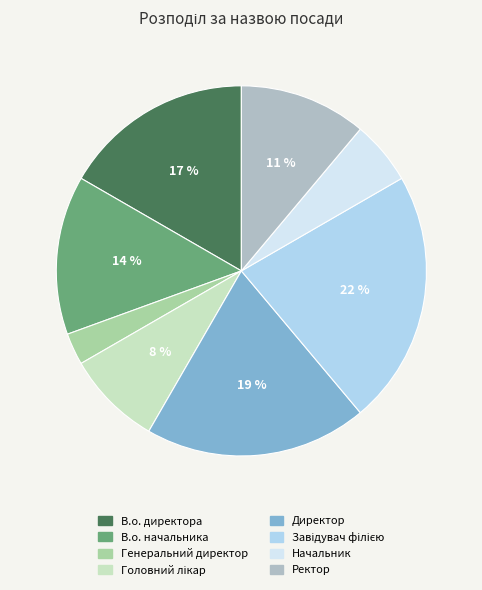

To the nearest percent, what is the average slice percentage?

12%